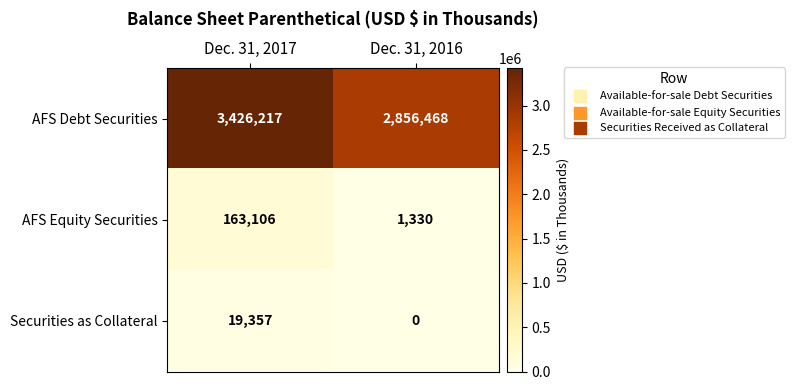

Between Dec. 31, 2017 and Dec. 31, 2016, which series saw the biggest shift?

row_0